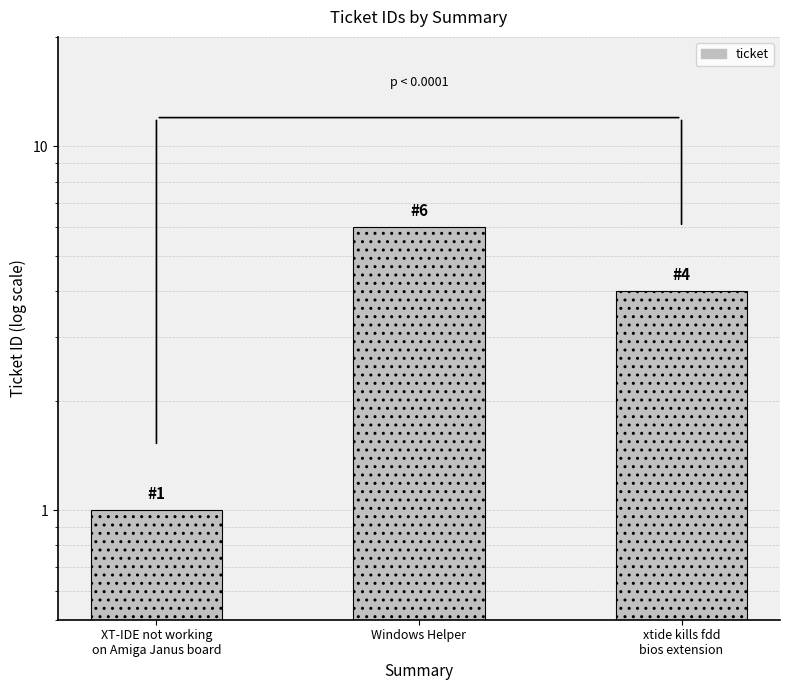

Which label corresponds to the largest value in the chart?

Windows Helper